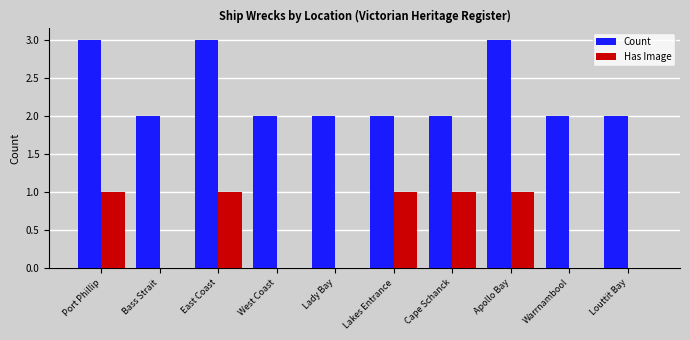

Is the value of Has Image at Cape Schanck greater than the value of Count at Apollo Bay?

No